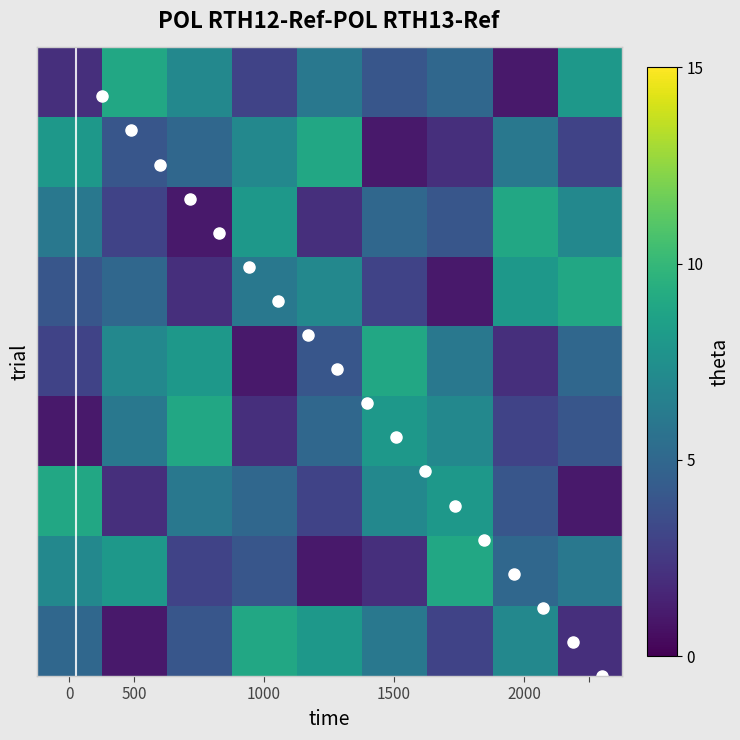

Count the Row2 values in the range 3 to 7.

5